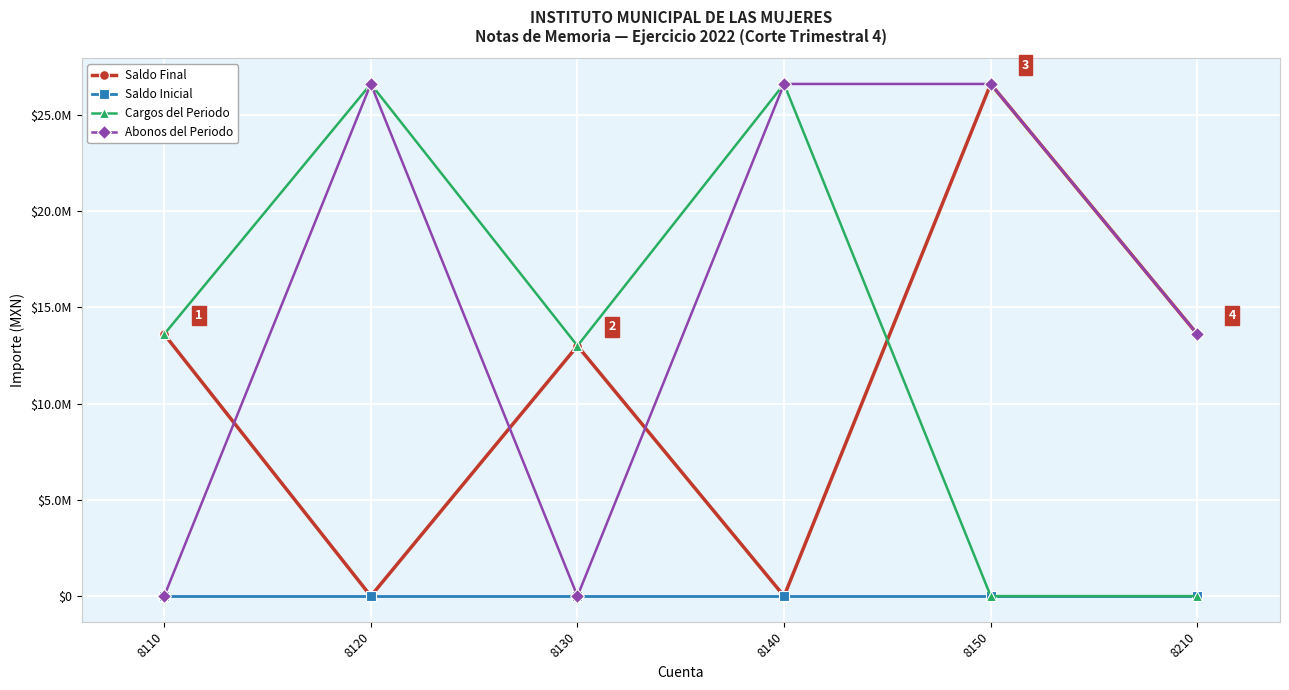

The value of Cargos del Periodo at 8140 is 26615769.1. True or false?

True